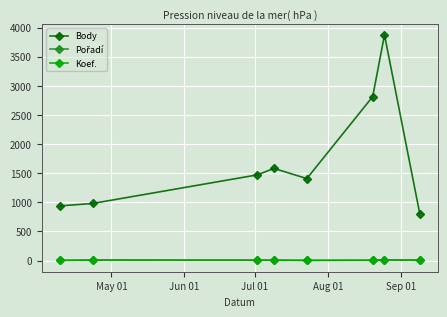

True or false: Koef. and Body cross at least once.

False